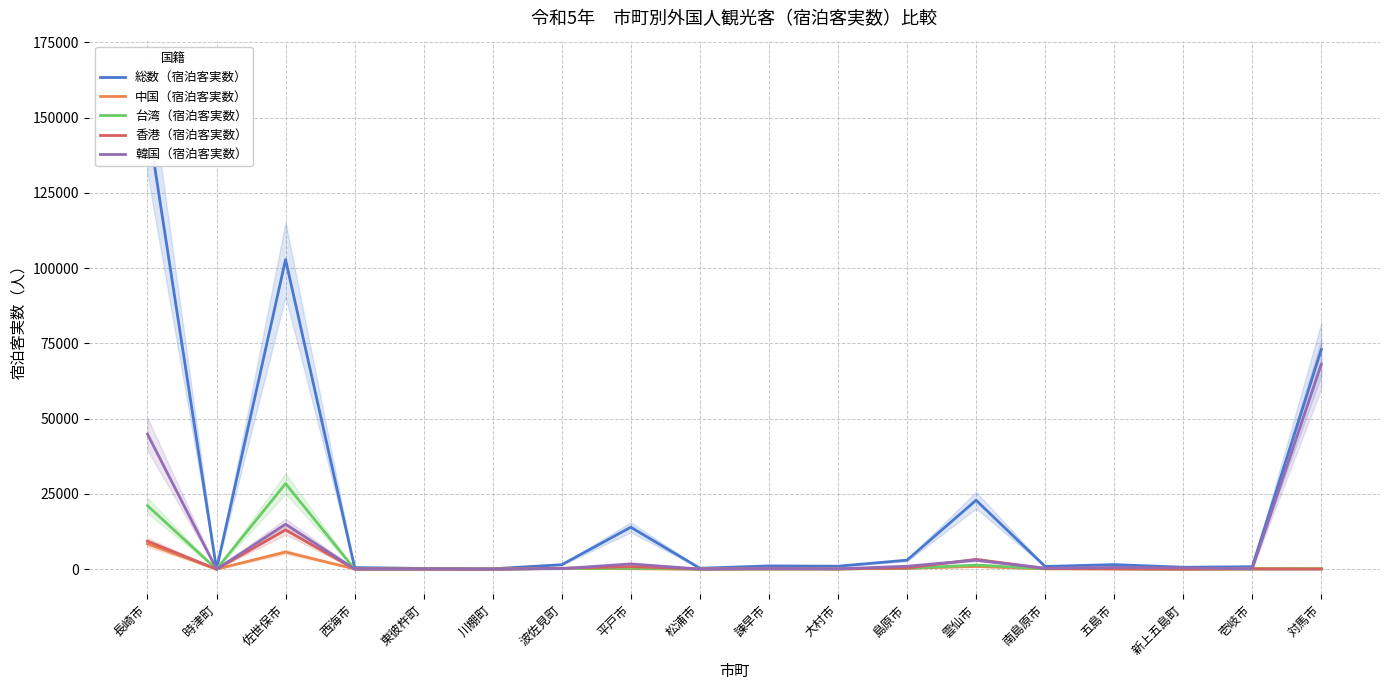

What is the approximate value of 中国（宿泊客実数） at 大村市, to the nearest 100?

100